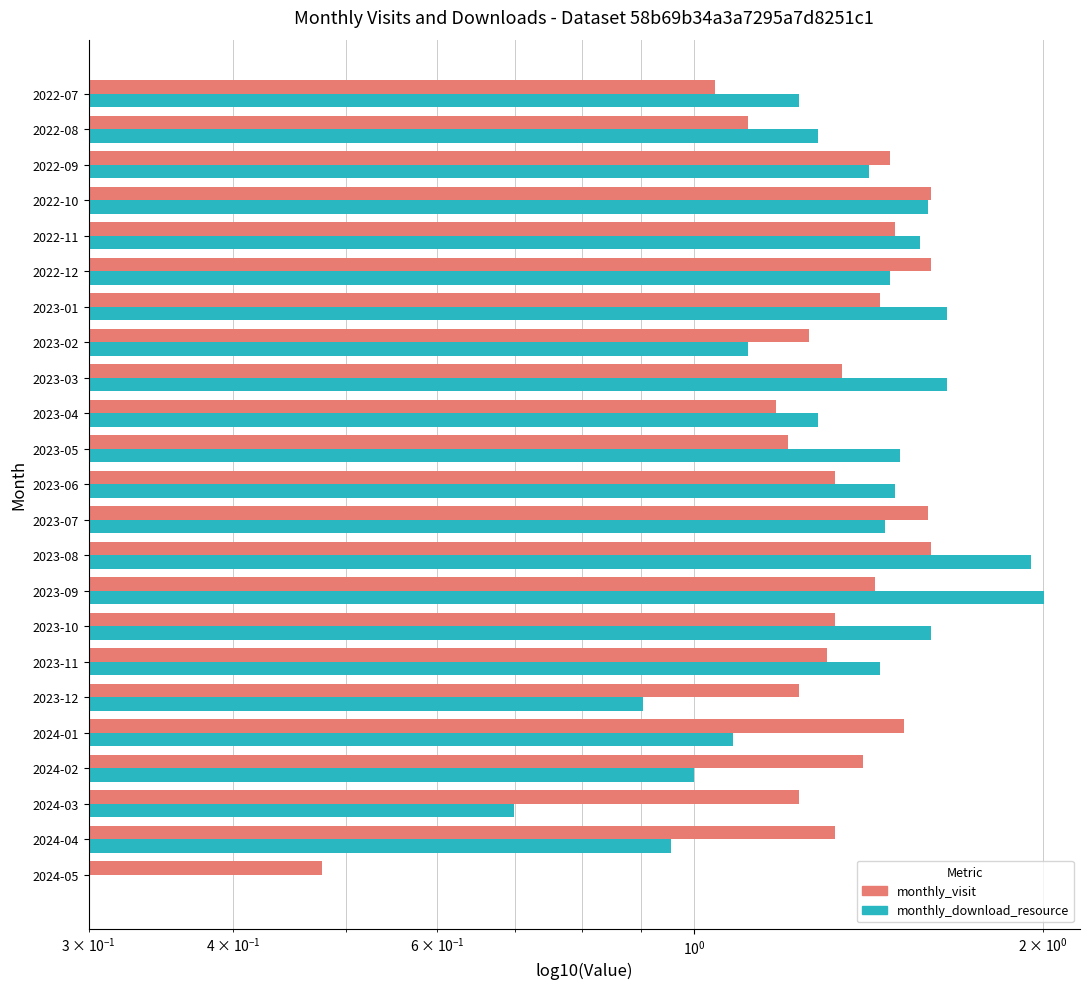

What is the average value of the monthly_visit series?

1.3